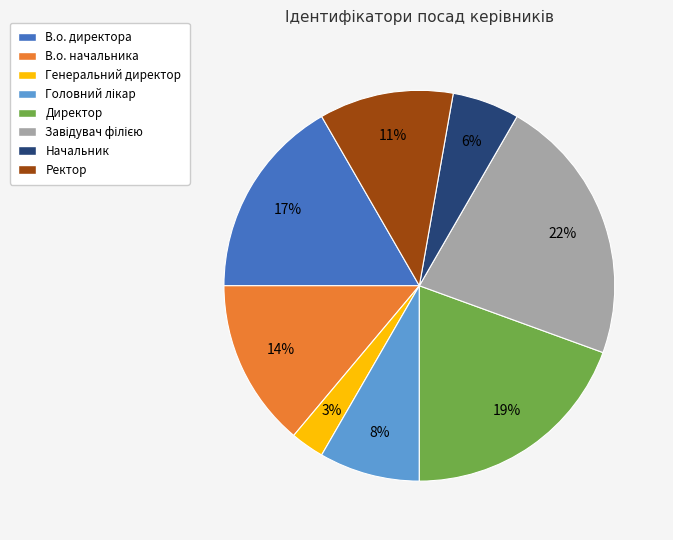

Is there any slice that represents more than half of the pie?

No